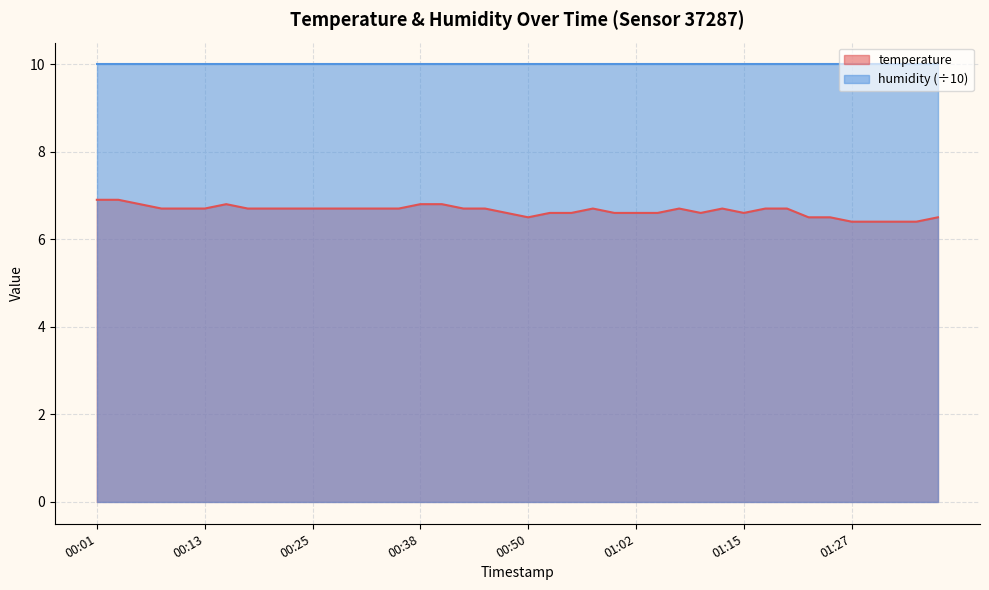

Rank the categories by value from highest to lowest.

00:01, 00:03, 00:06, 00:15, 00:38, 00:40, 00:08, 00:10, 00:13, 00:18, 00:20, 00:23, 00:25, 00:28, 00:30, 00:33, 00:35, 00:42, 00:45, 00:57, 01:07, 01:12, 01:17, 01:20, 00:47, 00:52, 00:55, 01:00, 01:02, 01:05, 01:10, 01:15, 00:50, 01:22, 01:25, 01:37, 01:27, 01:30, 01:32, 01:35